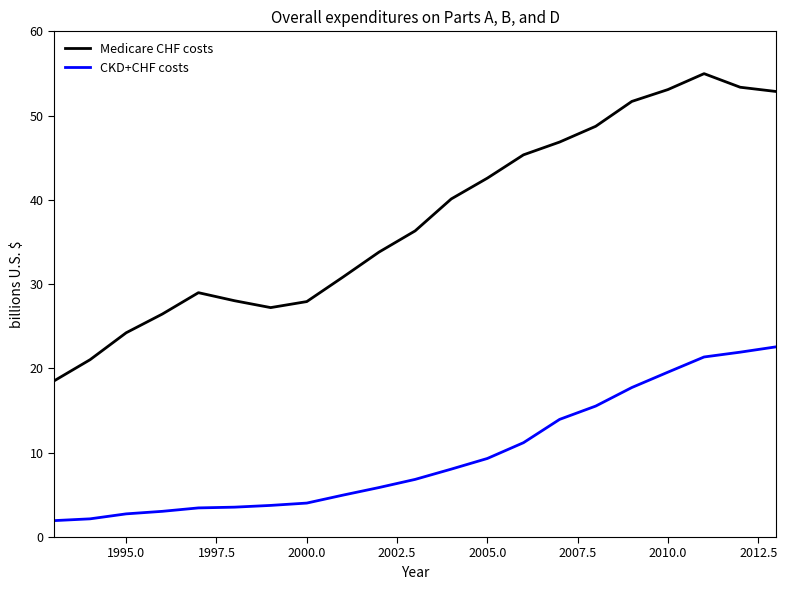

What is the maximum value shown in the chart?

55.0